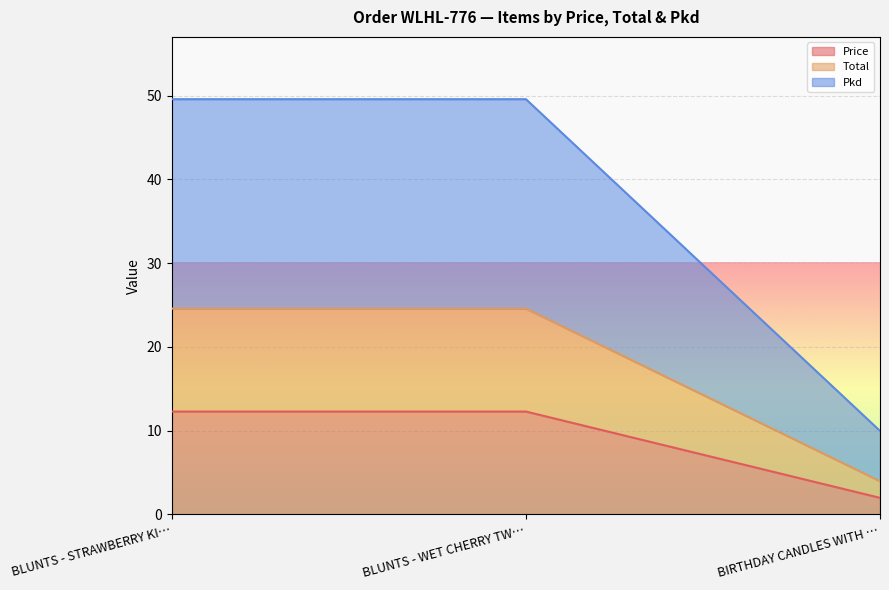

Rank the categories by Pkd value from highest to lowest.

BLUNTS - STRAWBERRY KIWI PLATINUM TWIN, BLUNTS - WET CHERRY TWIN PACK (MAROON), BIRTHDAY CANDLES WITH CANDLE HOLDERS